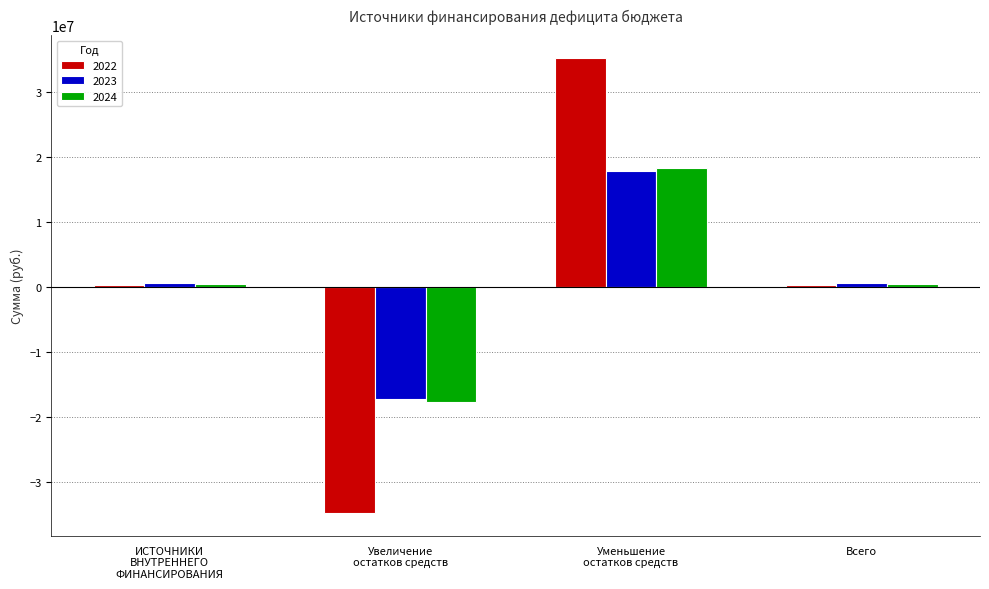

What is the sum of all 2024 values?

1278090.0